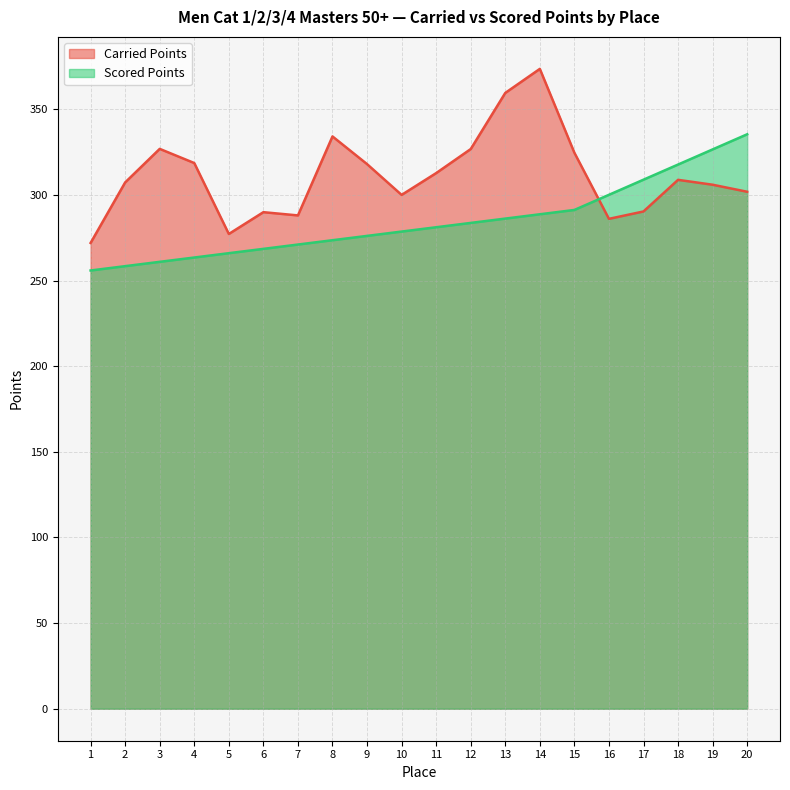

Rank the categories by Scored Points value from lowest to highest.

1, 2, 3, 4, 5, 6, 7, 8, 9, 10, 11, 12, 13, 14, 15, 16, 17, 18, 19, 20